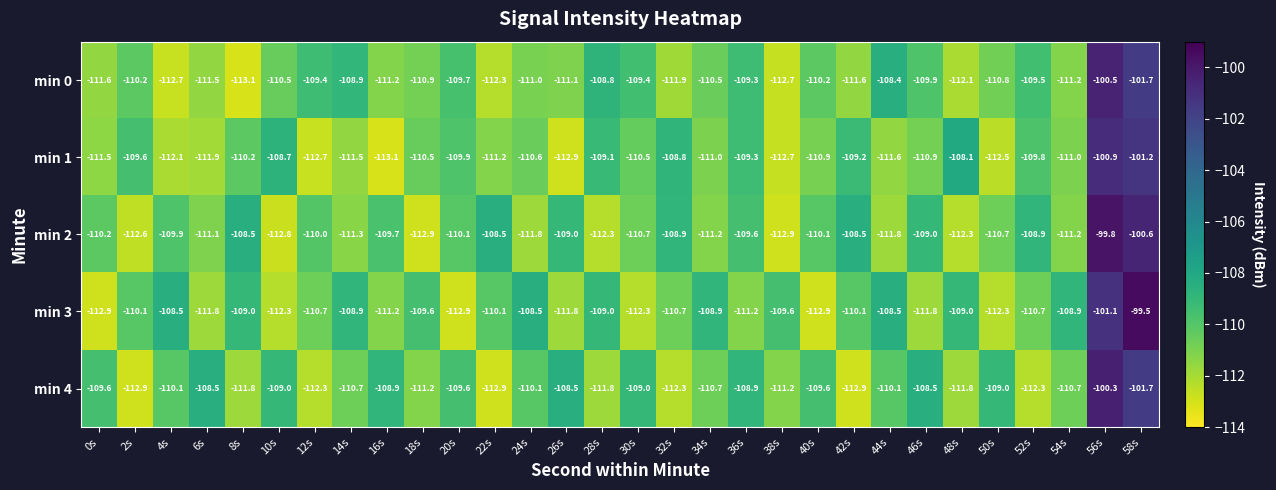

Count the number of categories in the chart.

30